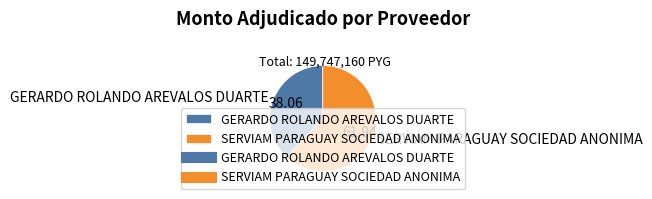

Between GERARDO ROLANDO AREVALOS DUARTE and SERVIAM PARAGUAY SOCIEDAD ANONIMA, which is larger?

SERVIAM PARAGUAY SOCIEDAD ANONIMA